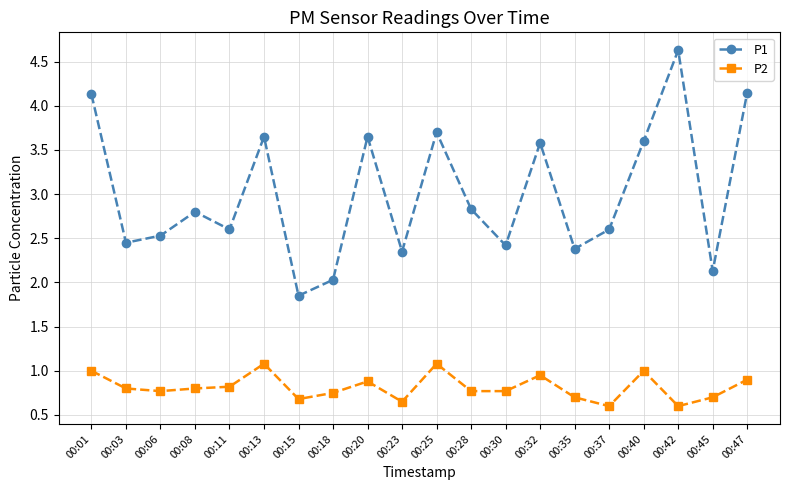

True or false: P2 has more than 1 interior local peaks.

True